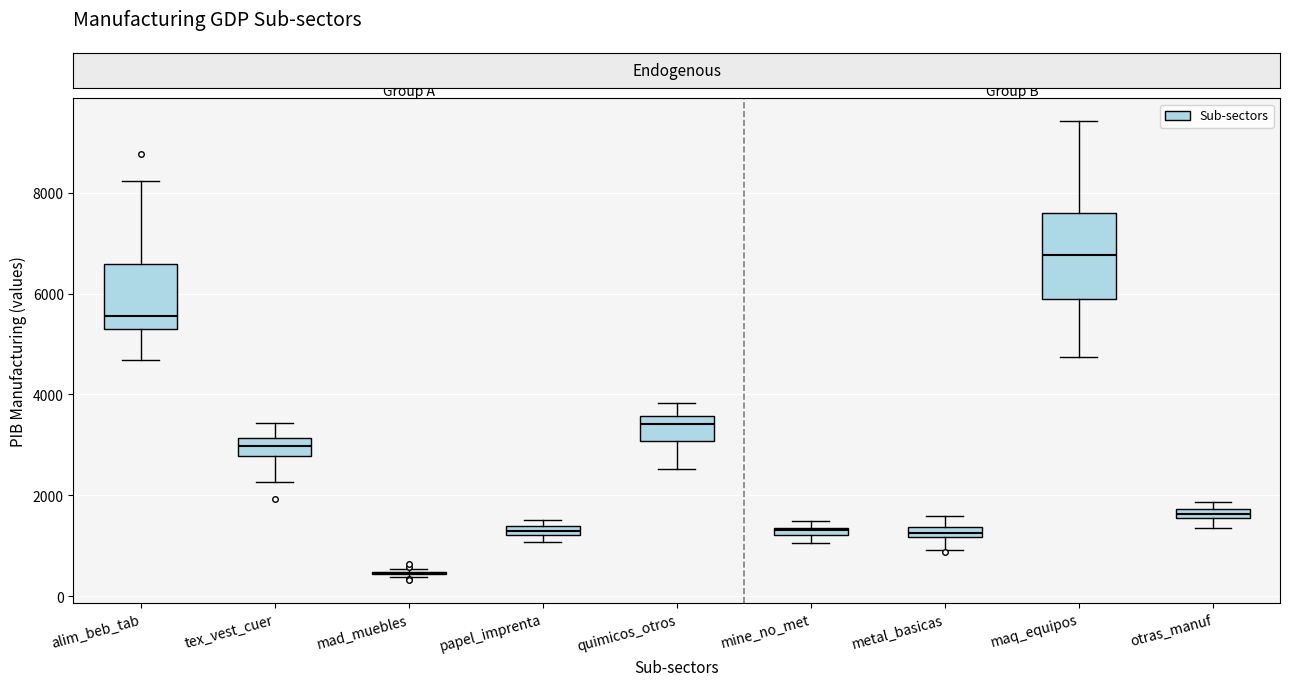

Where is the lower edge of the box for tex_vest_cuer on the y-axis? The values are not printed on the chart, so give them approximately, as read against the axis.

2800